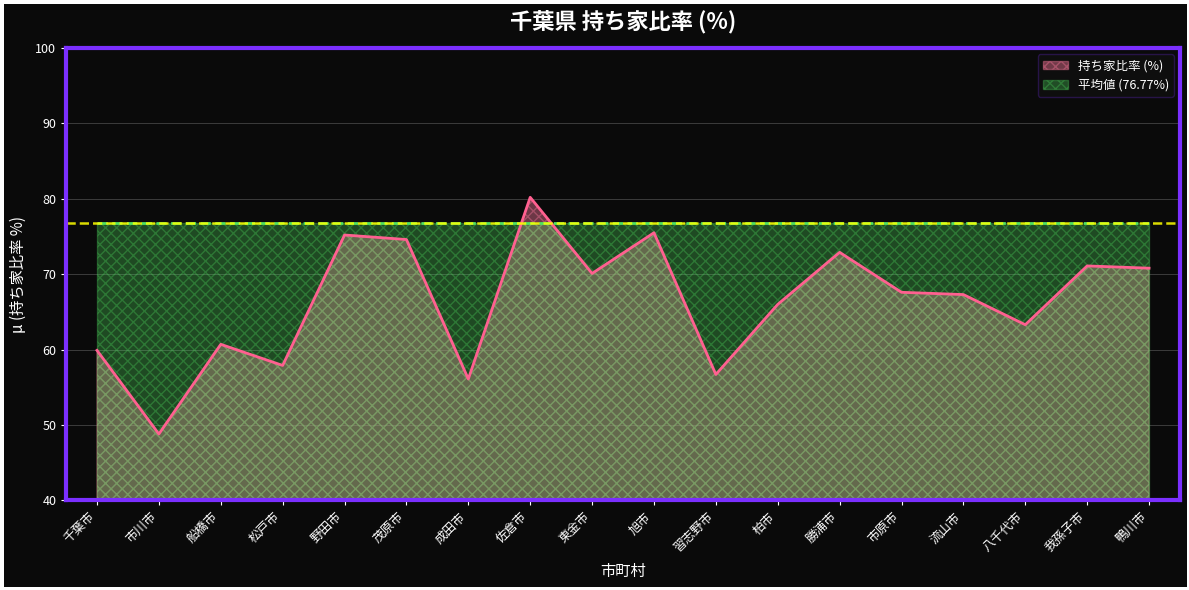

List the labels in order of value, smallest first.

市川市, 成田市, 習志野市, 松戸市, 千葉市, 船橋市, 八千代市, 柏市, 流山市, 市原市, 東金市, 鴨川市, 我孫子市, 勝浦市, 茂原市, 野田市, 旭市, 佐倉市